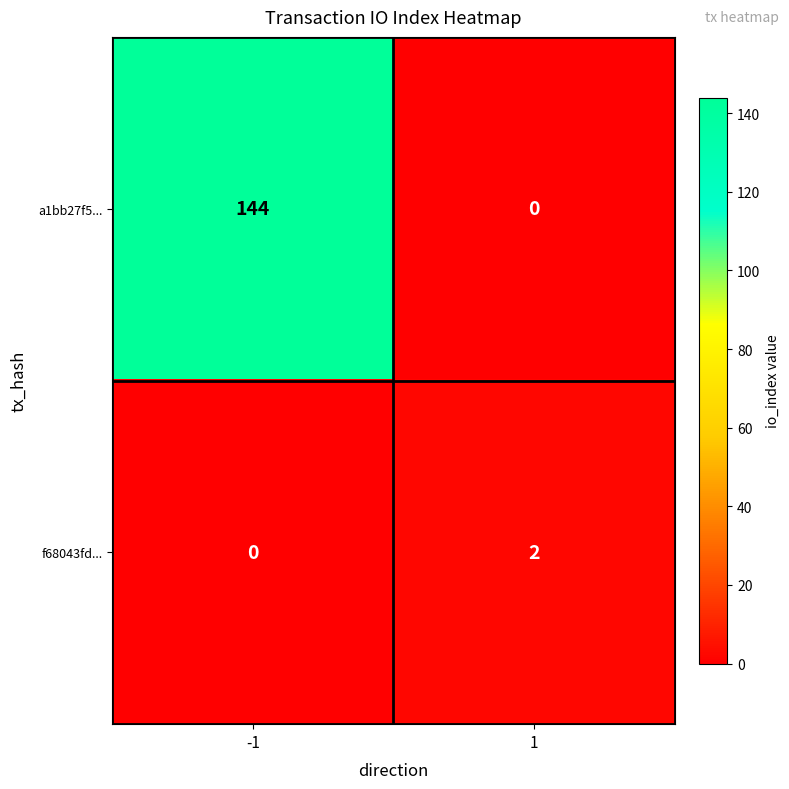

What is the difference between the highest and lowest values at -1?

144